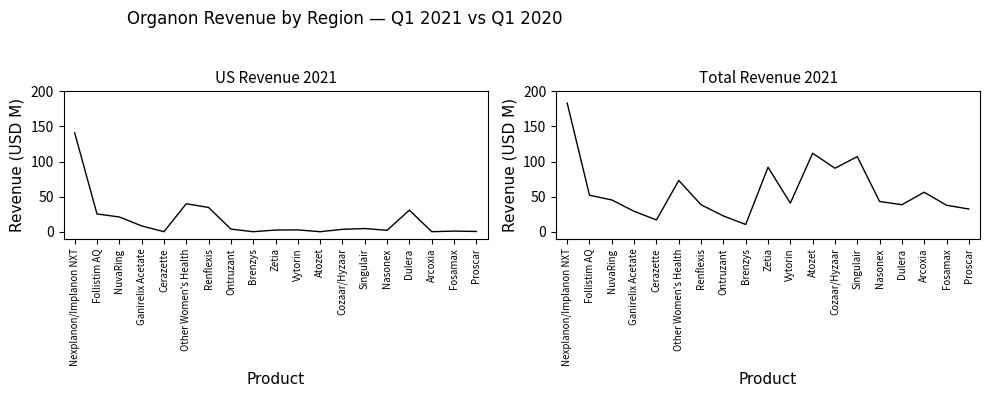

True or false: US 2021 and Total 2021 intersect in this chart.

False